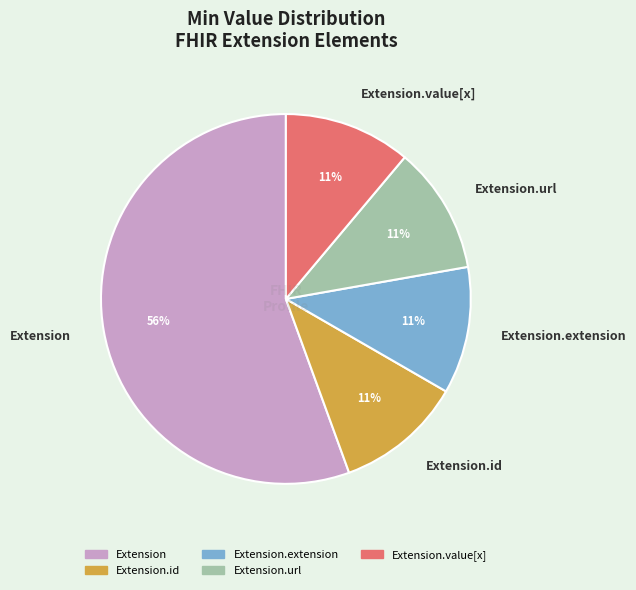

Which slice represents more than half of the pie?

Extension